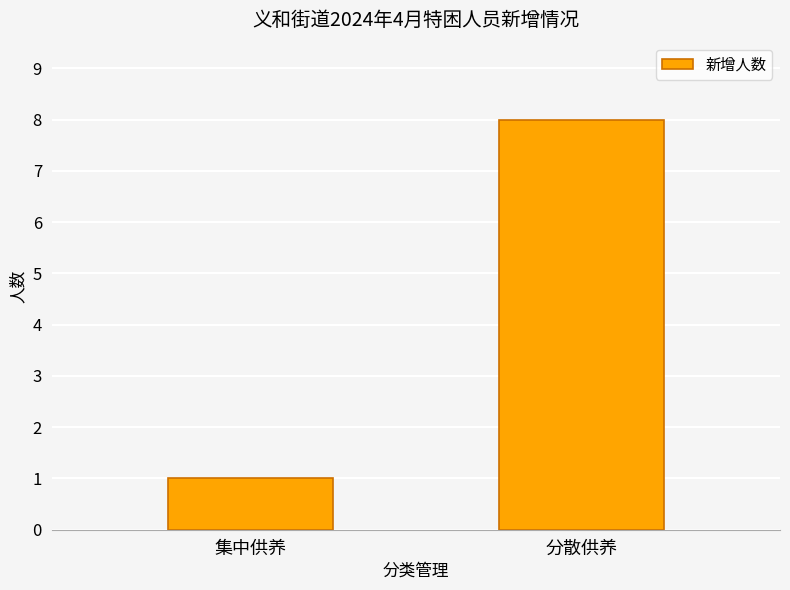

What position from the right is 集中供养?

2